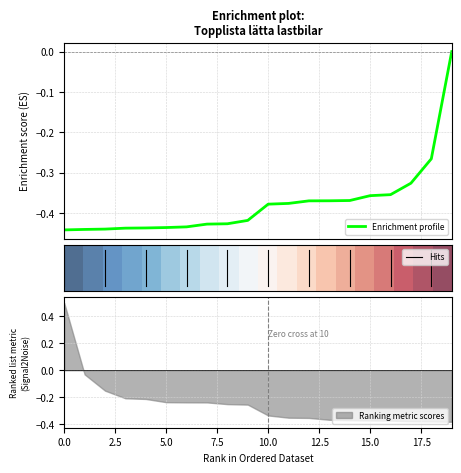

The Ranking metric scores series shows -0.1 at 5.0. True or false?

False